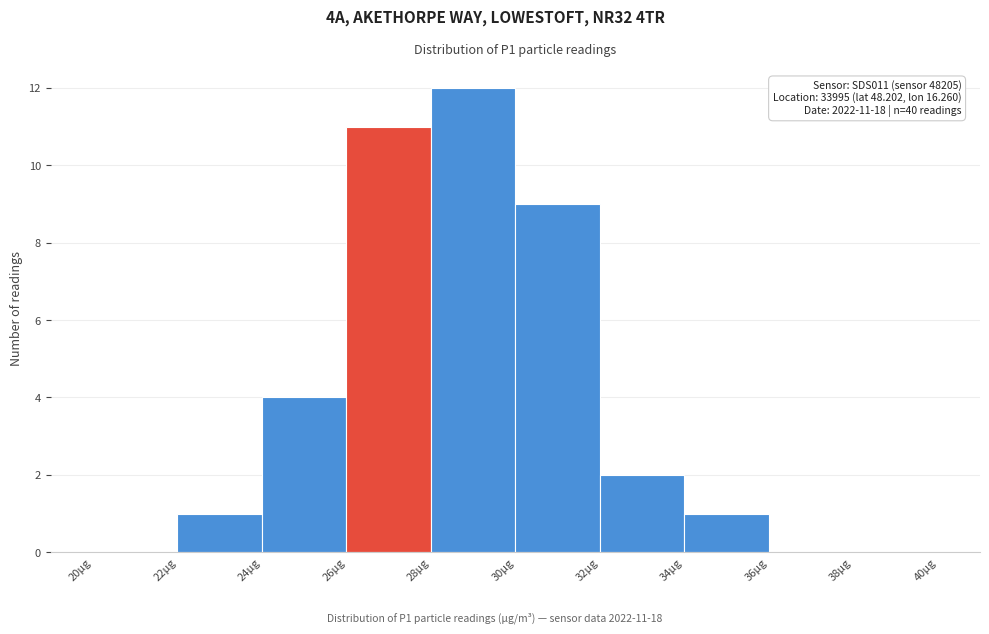

Which range on the x-axis has the tallest bar?

28 to 30